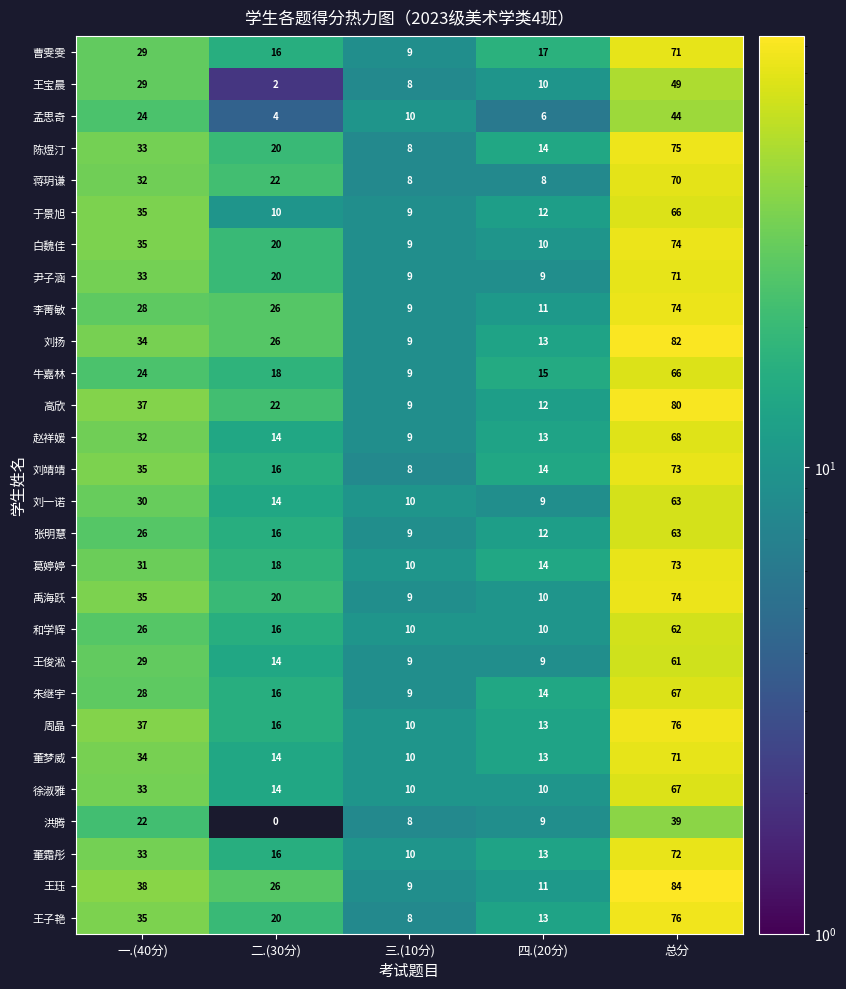

At how many categories does at least one series exceed 82?

1